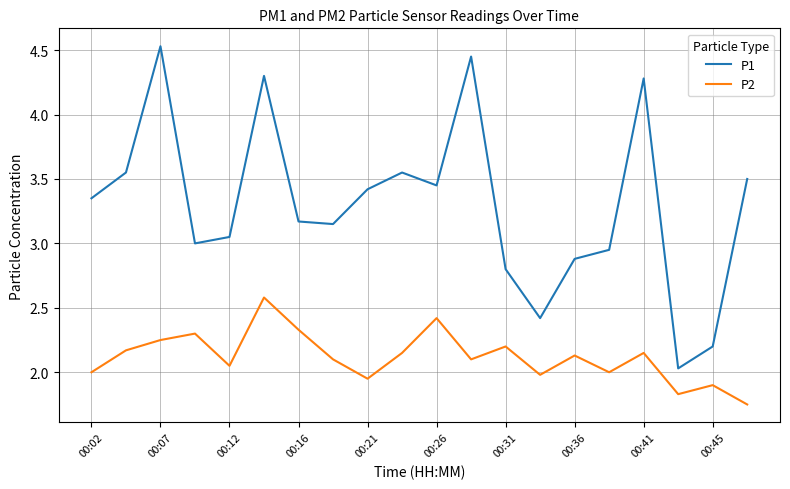

Which series has the largest total across all categories?

P1